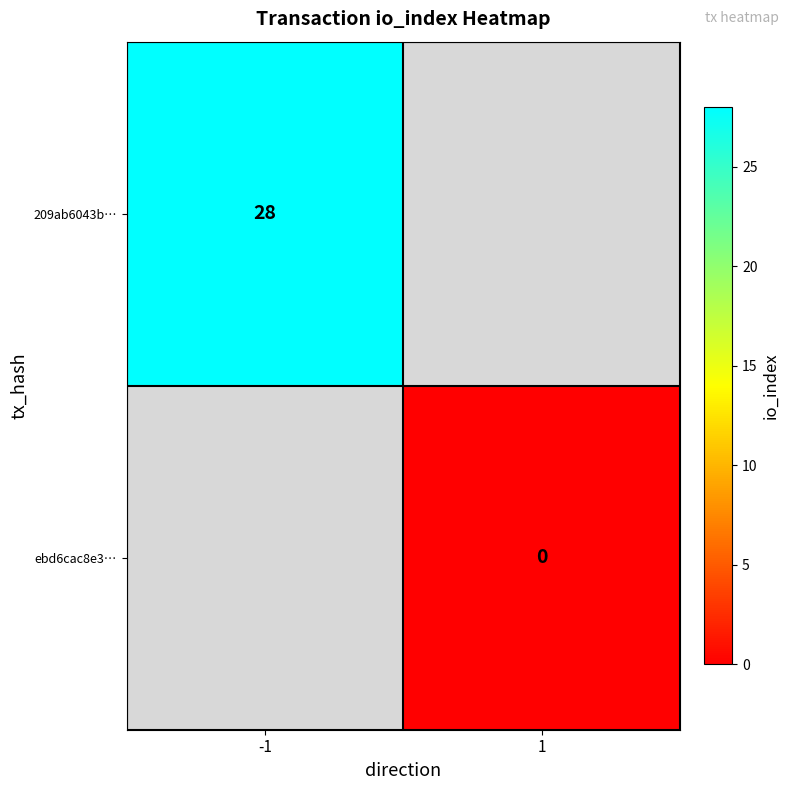

Is the value of 209ab6043b… at -1 greater than the value of ebd6cac8e3… at 1?

Yes